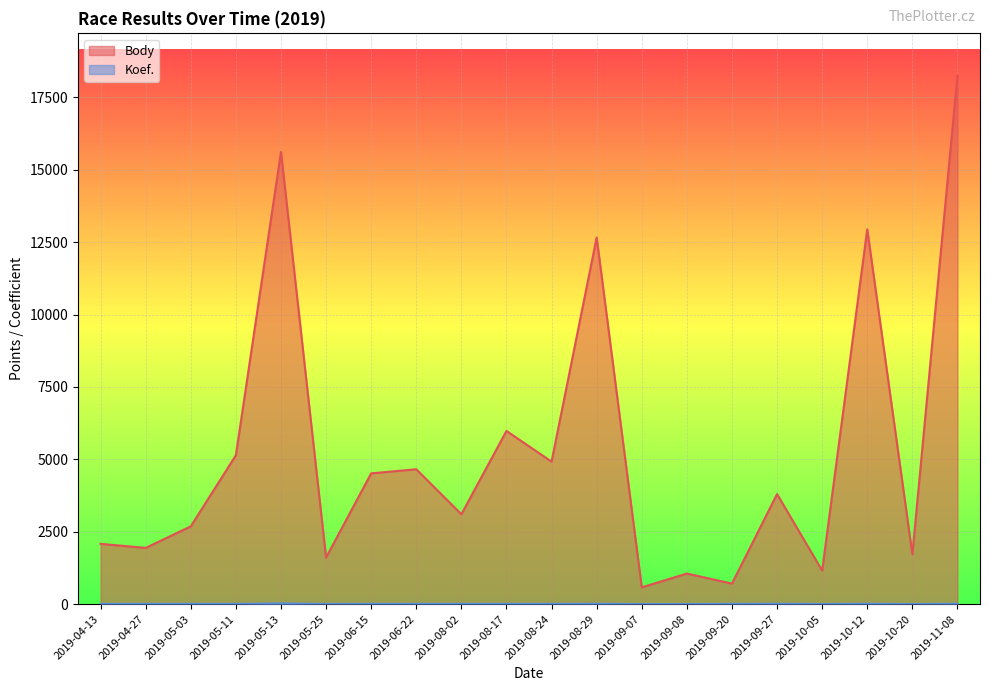

What is the label of the 20th point from the left?

2019-11-08